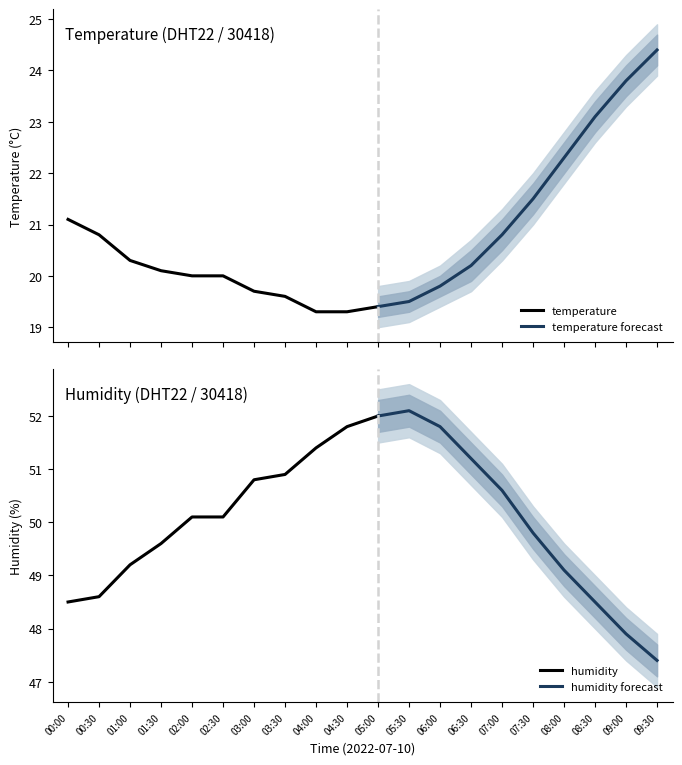

True or false: temperature and humidity intersect in this chart.

False